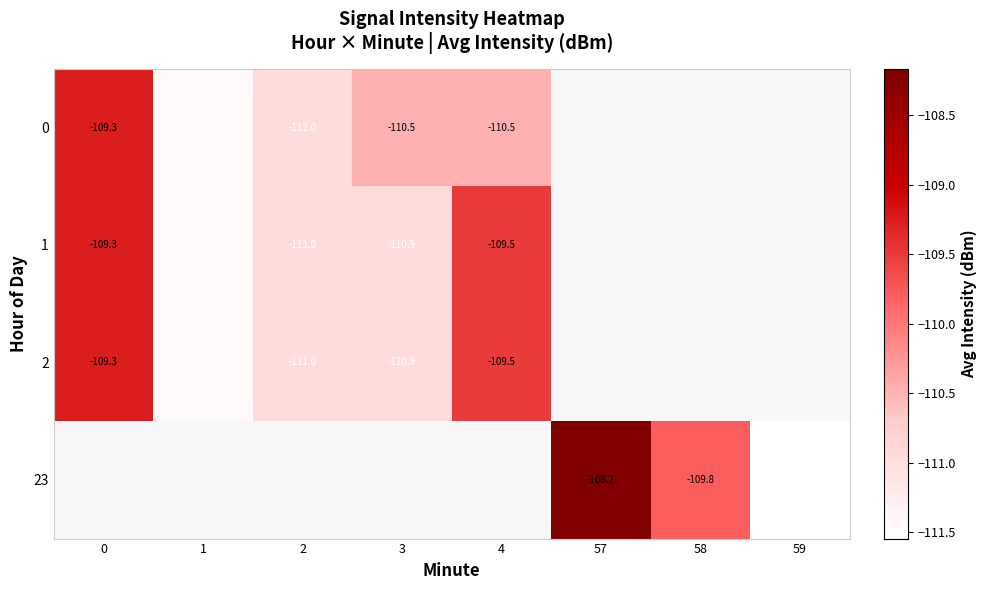

What is the minimum value for 0?

-111.5